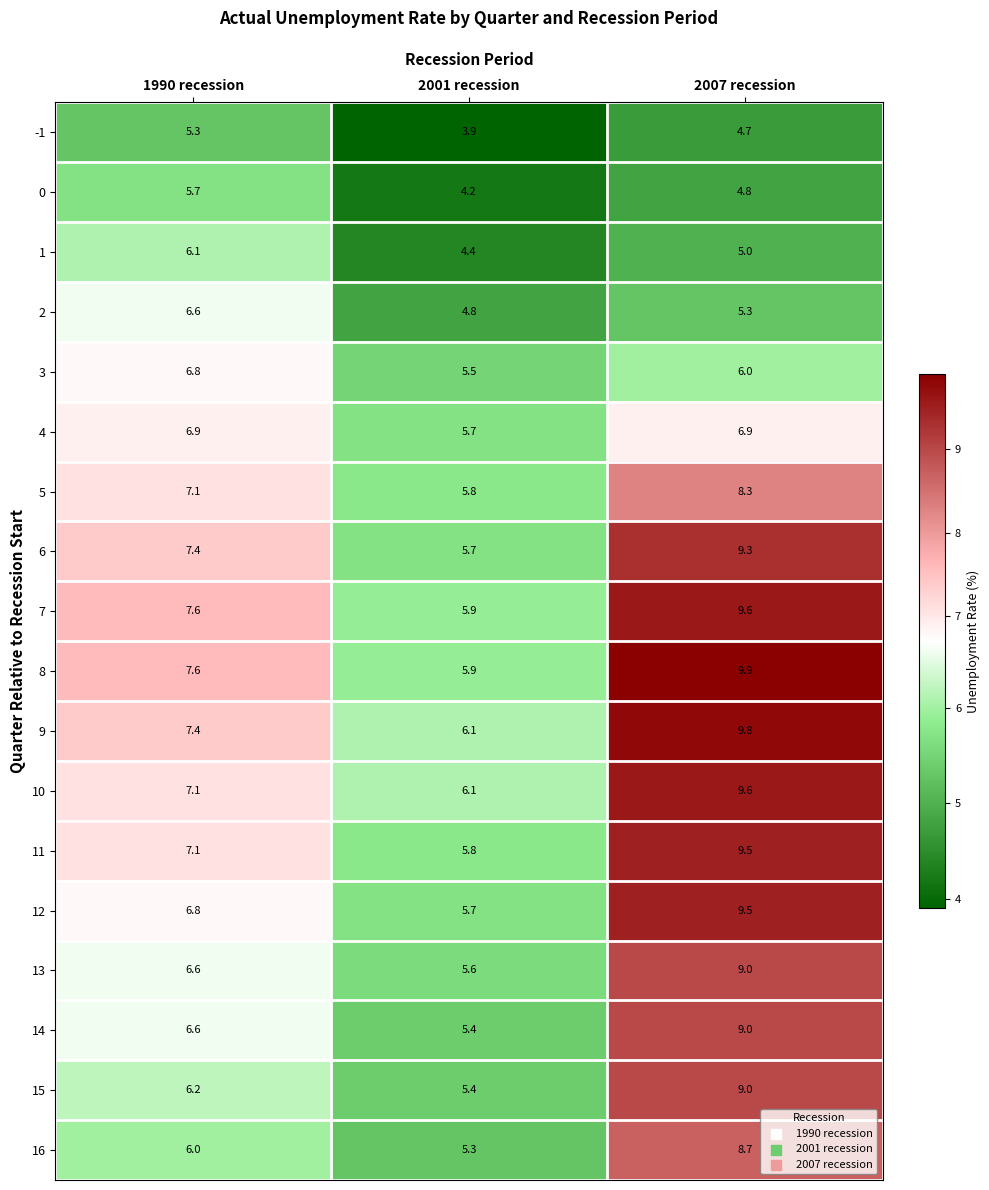

What is the sum of the -1 values at 2007 recession and 1990 recession?

10.0